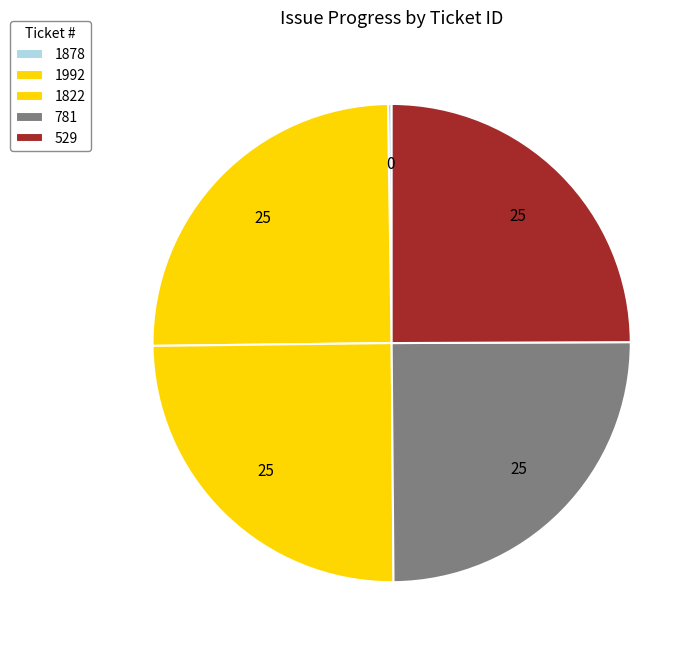

Approximately how many times larger is the value at 781 compared to 1822?

1.0